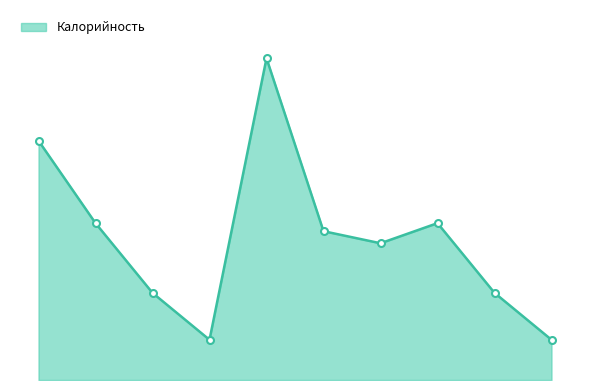

How many interior local valleys (lower than both neighbors) does the data have?

2